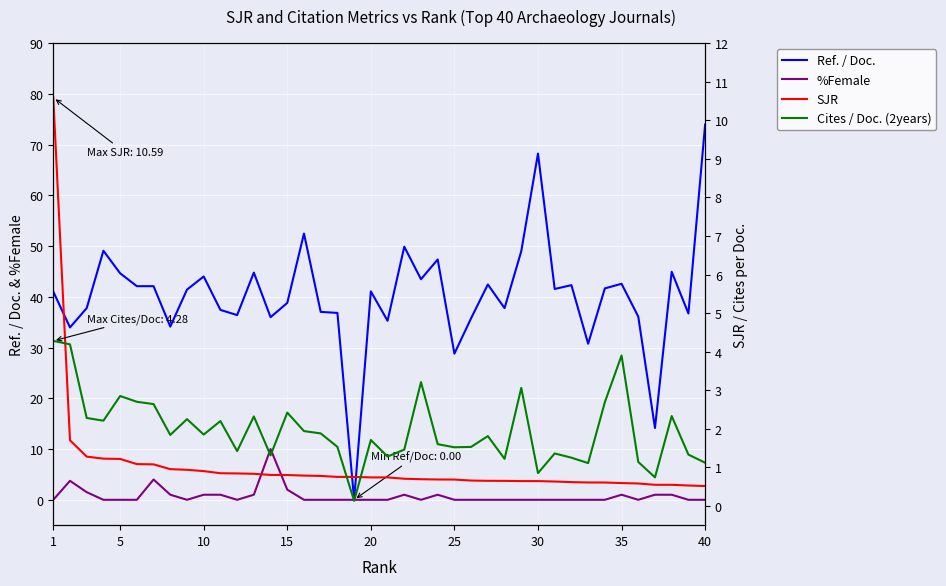

What is the maximum value for %Female?

10.0